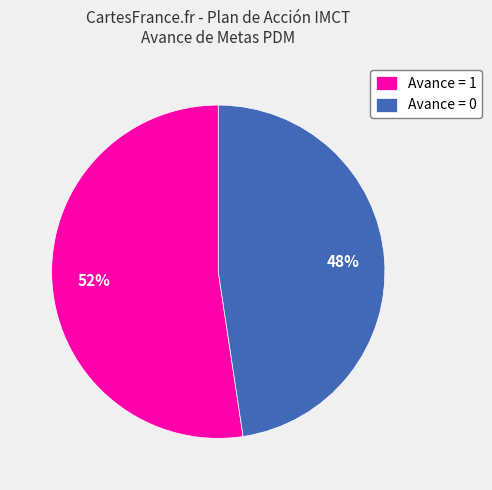

How many slices are in this pie chart?

2